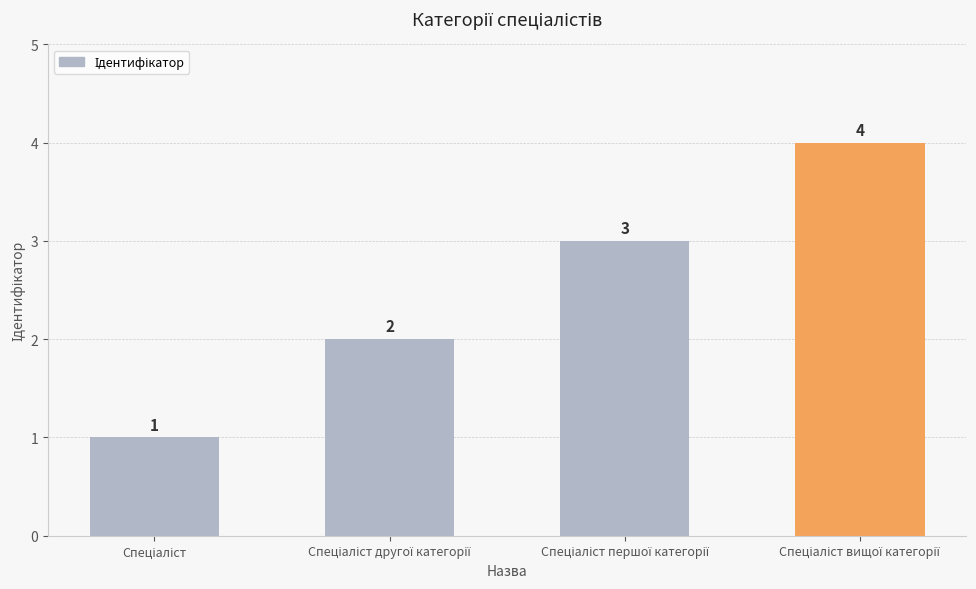

Count the values in the range 2 to 4.

3